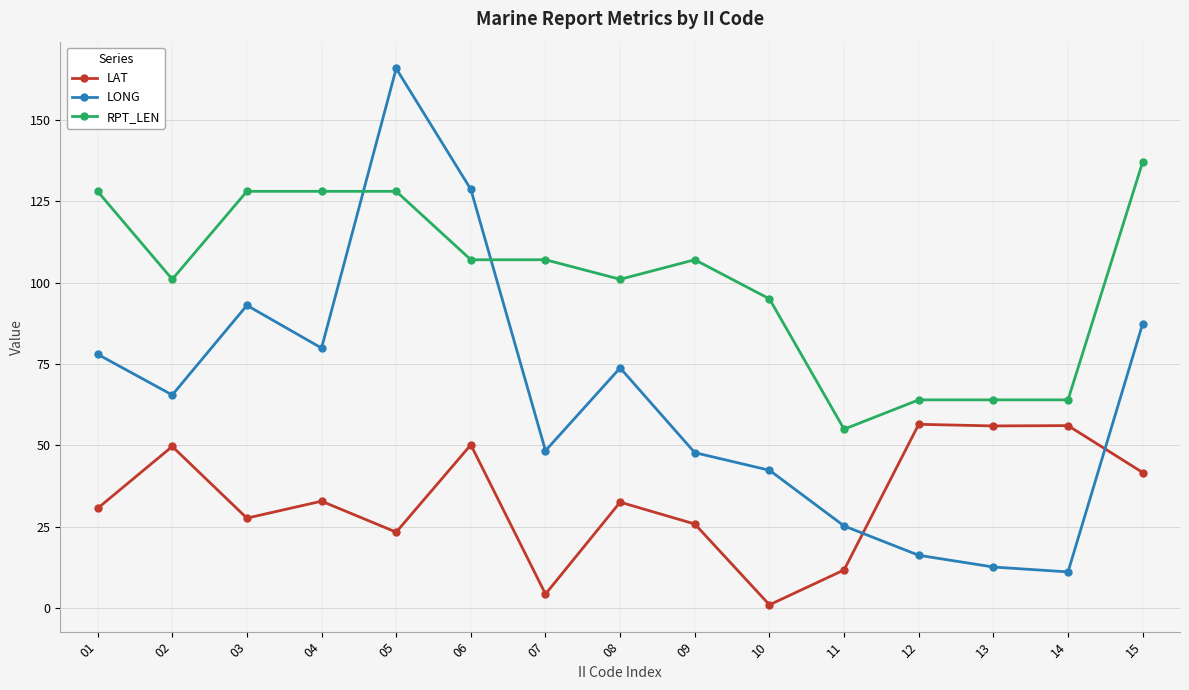

What is the spread (max minus min) of values at 08?

68.4